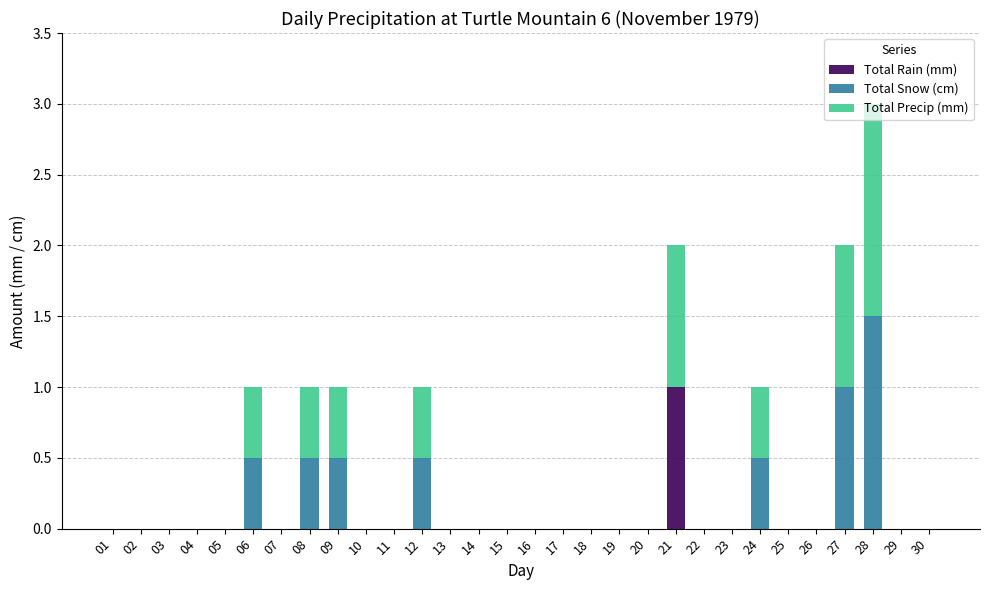

The value of Total Rain (mm) at 11 is 0.0. True or false?

True